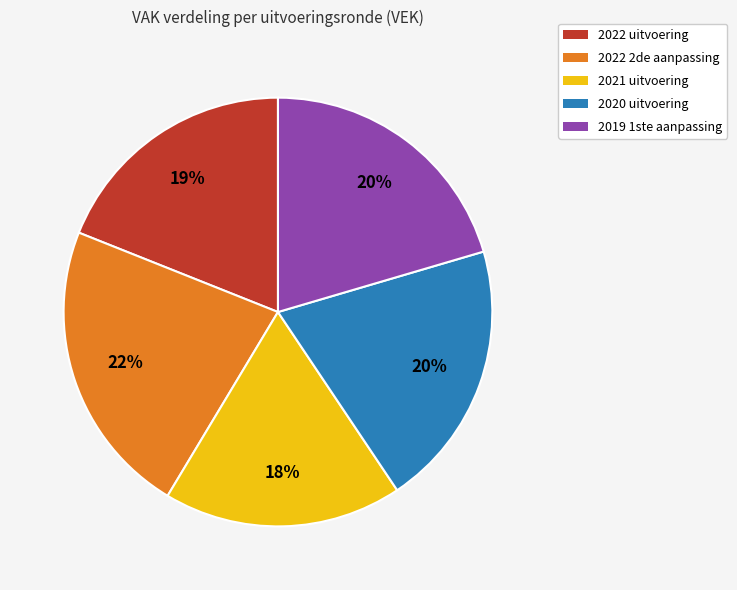

To the nearest percent, what is the average slice percentage?

20%